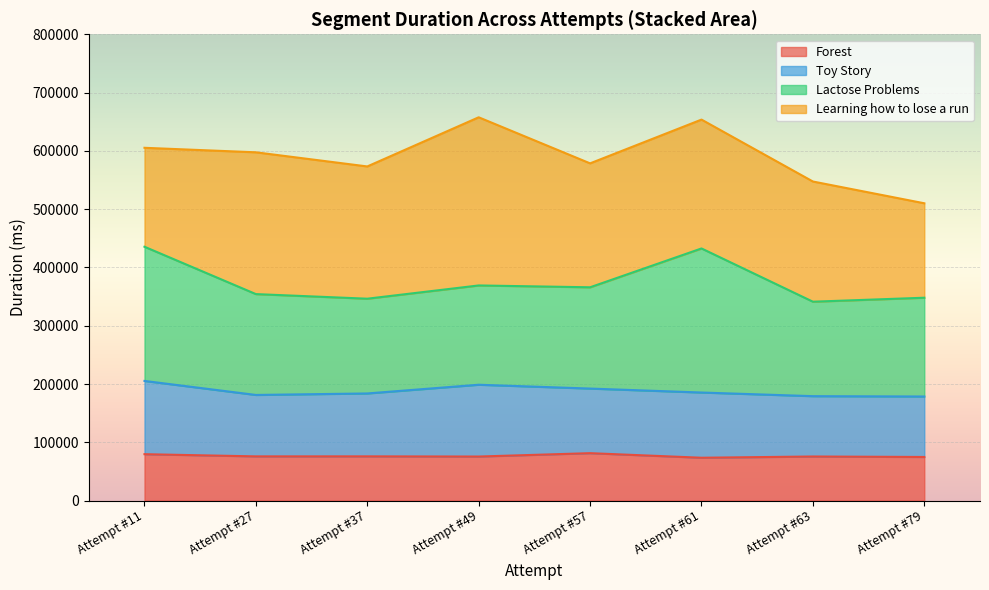

What is the average value of the Toy Story series?

110760